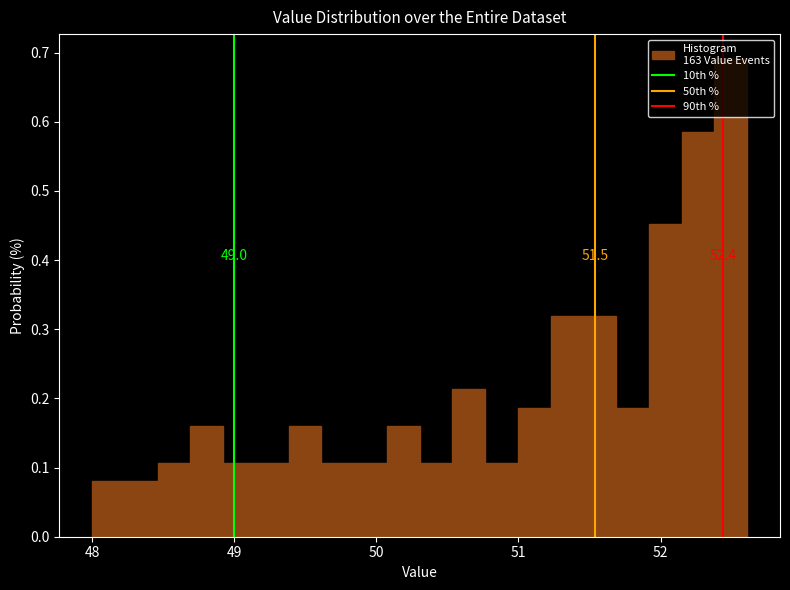

Around what value on the x-axis is the tallest bar? Give the approximate position of its centre, as read against the axis.

52.5